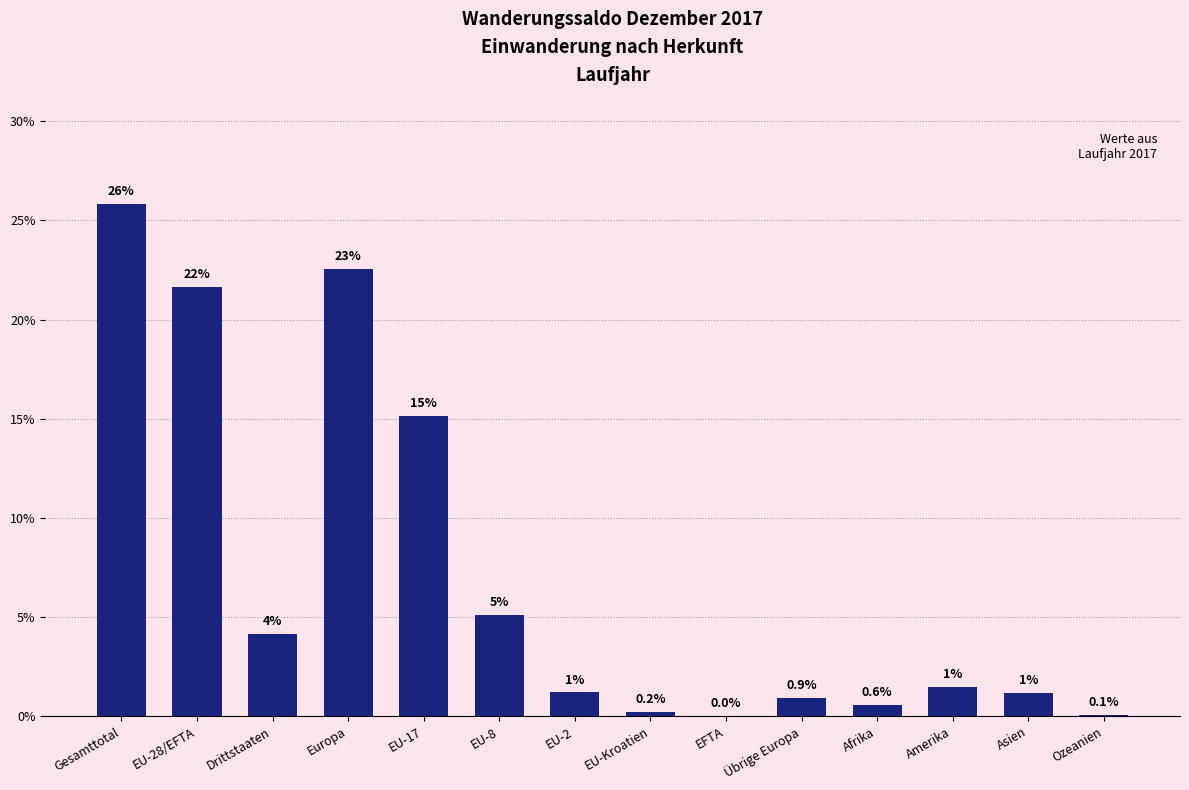

At which label is the value closest to 12?

EU-17